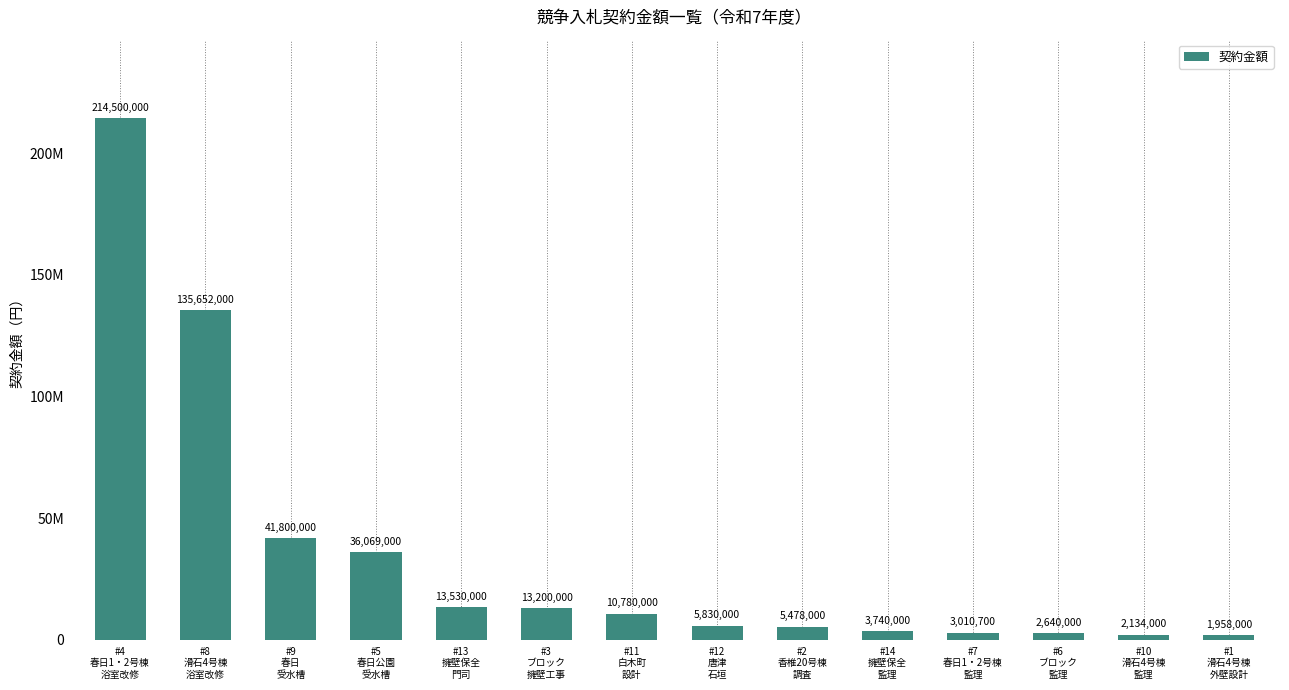

Count the number of values greater than 10780000.

6